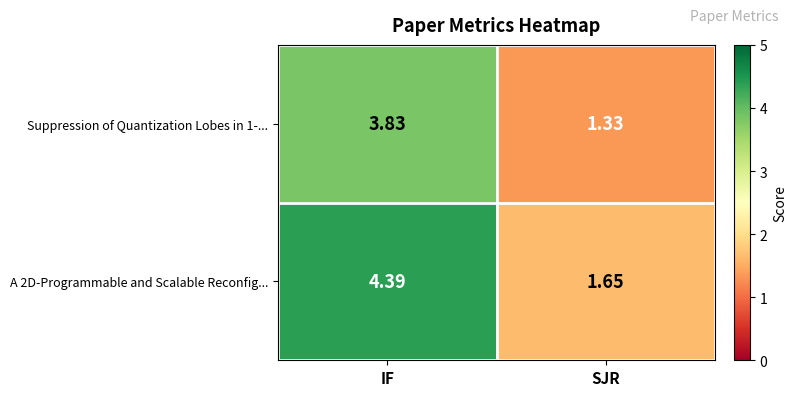

Which label corresponds to the smallest value in the chart?

SJR